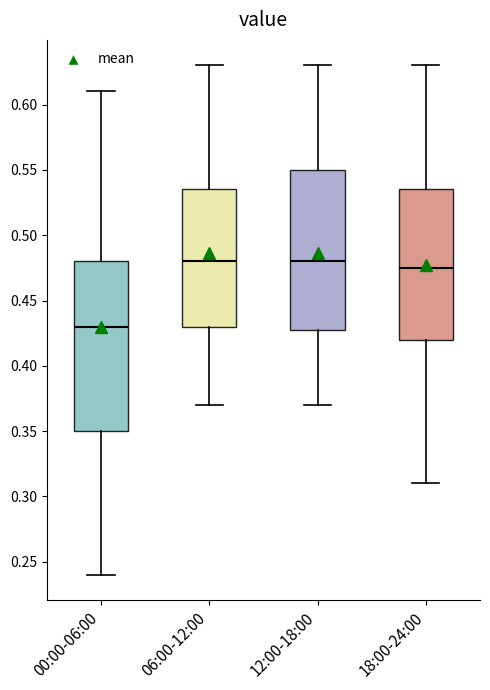

Reading left to right, transcribe this box plot: for each box, give where its median line is, the range the box spans, and where its two whiskers end, as read against the y-axis. The values are not printed on the chart, so give them approximately, as read against the axis.

00:00-06:00: median 0.430, box 0.350 to 0.480, whiskers 0.240 to 0.610
06:00-12:00: median 0.480, box 0.430 to 0.535, whiskers 0.370 to 0.630
12:00-18:00: median 0.480, box 0.430 to 0.550, whiskers 0.370 to 0.630
18:00-24:00: median 0.475, box 0.420 to 0.535, whiskers 0.310 to 0.630